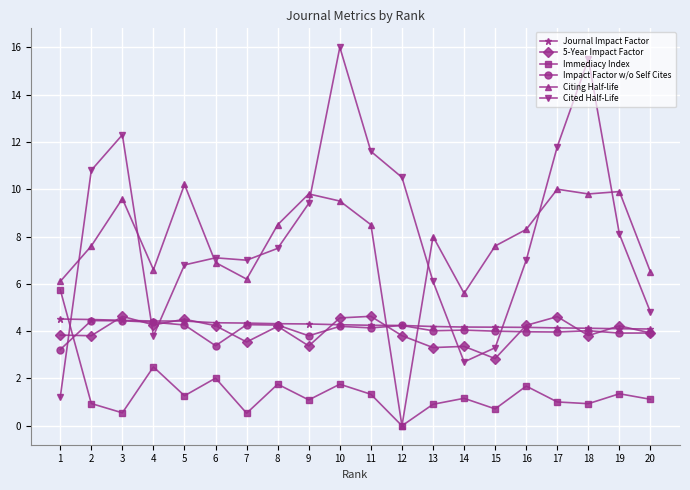

How many positive values does the Citing Half-life series have?

19